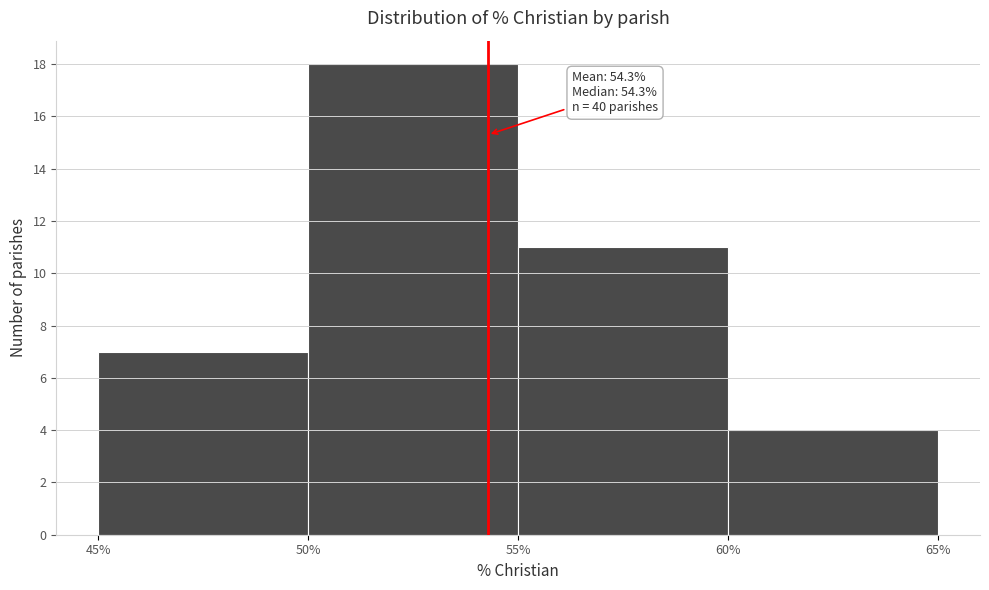

Over which range of the x-axis is the bar tallest?

50% to 55%